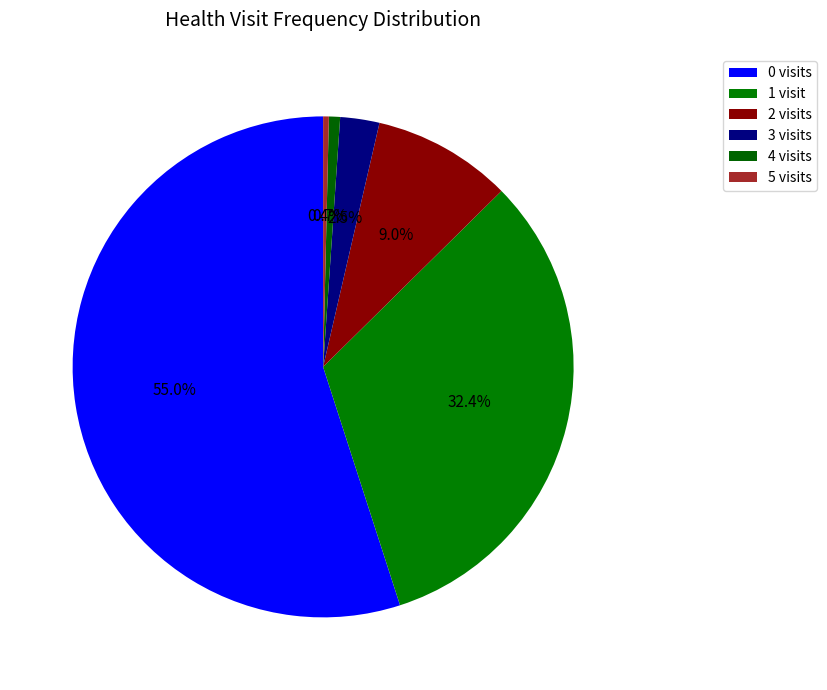

How many slices are in this pie chart?

6